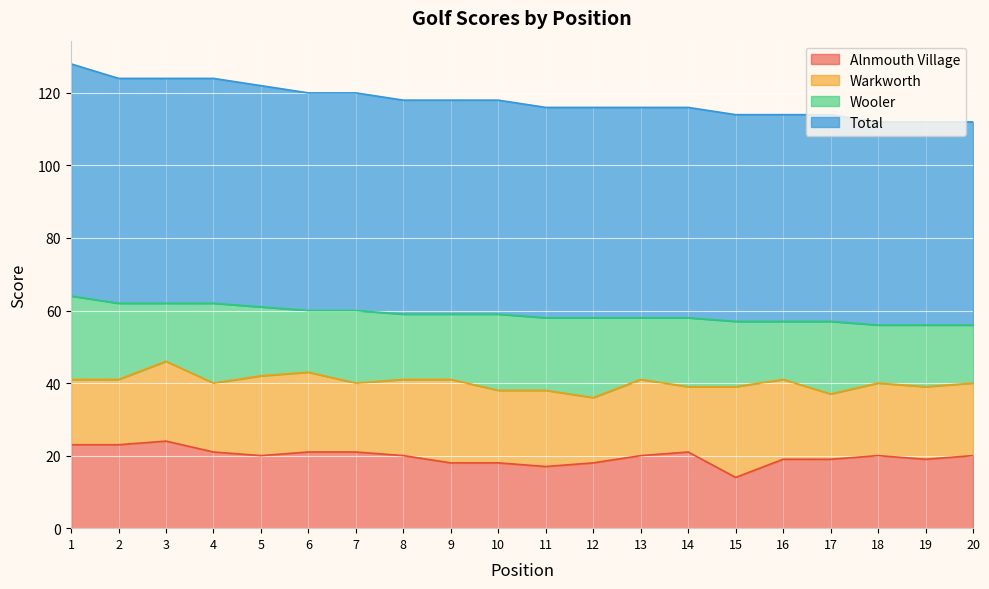

What is the difference between the highest and lowest values at 9?

41